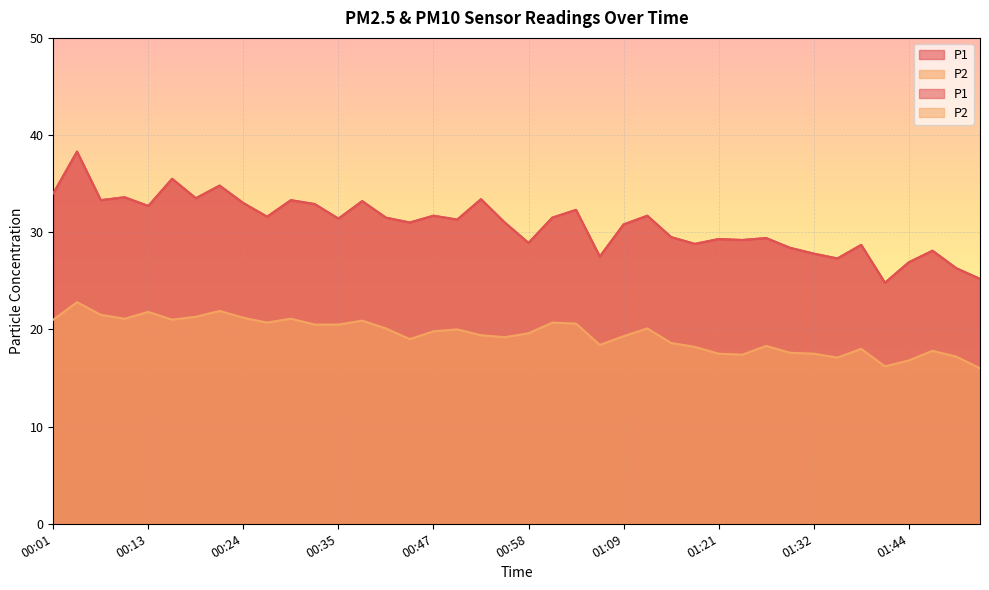

What is the label of the 27th point from the left?

01:15